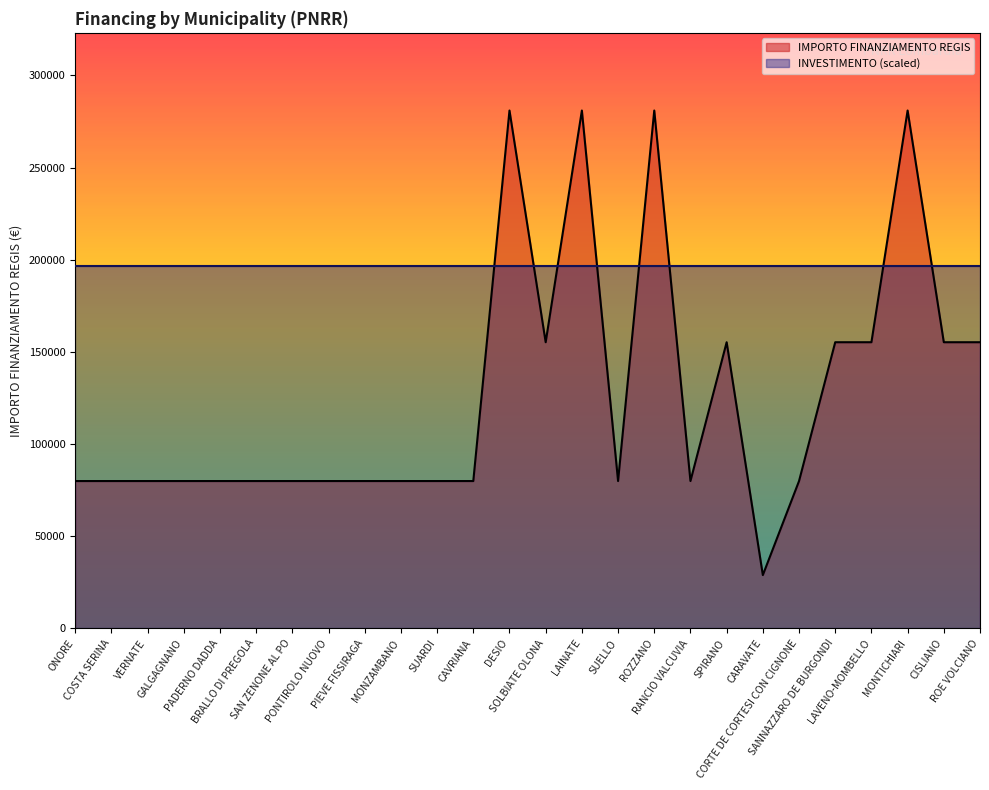

Reading left to right, extract all data points from this chart.

79922	79922	79922	79922	79922	79922	79922	79922	79922	79922	79922	79922	280932	155234	280932	79922	280932	79922	155234	28902	79922	155234	155234	280932	155234	155234